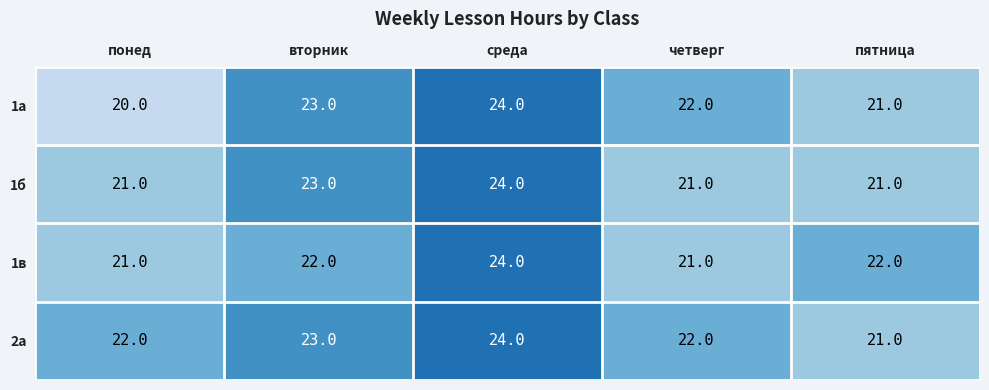

The 1б series shows 21 at четверг. True or false?

True